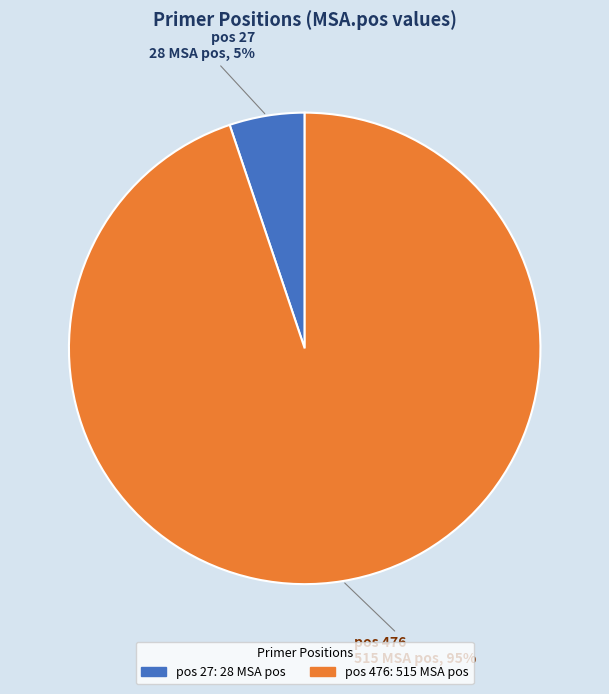

Does any single category account for the majority?

Yes